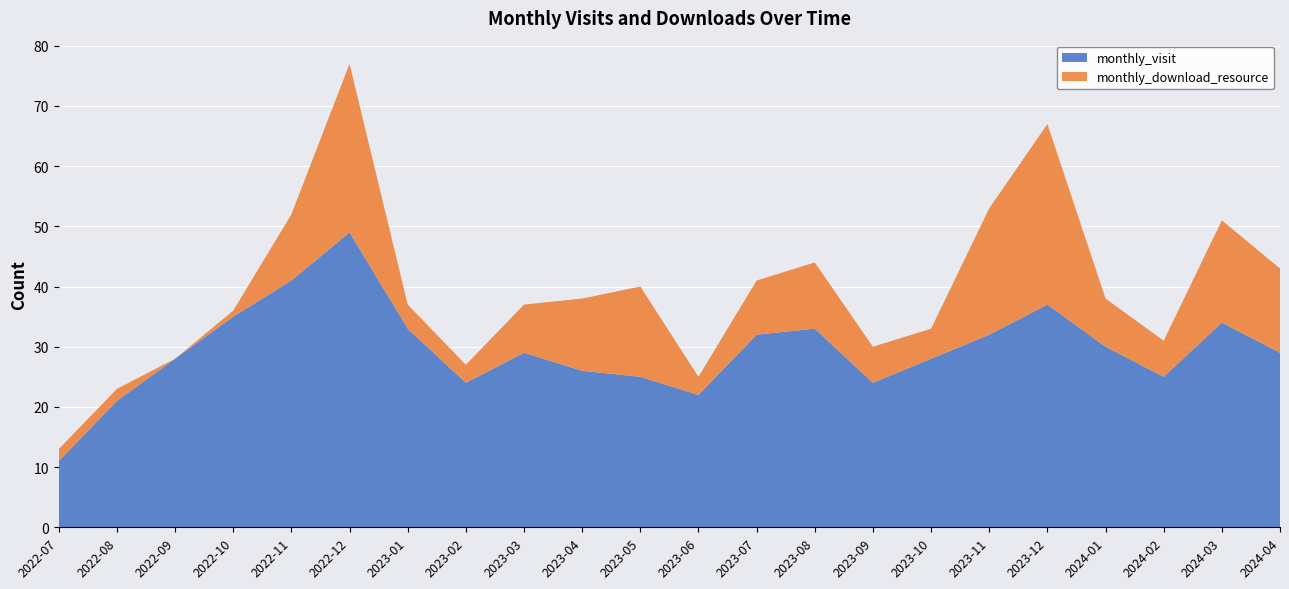

Reading left to right, list all the values displayed in this chart.

monthly_visit: 2022-07=11	2022-08=21	2022-09=28	2022-10=35	2022-11=41	2022-12=49	2023-01=33	2023-02=24	2023-03=29	2023-04=26	2023-05=25	2023-06=22	2023-07=32	2023-08=33	2023-09=24	2023-10=28	2023-11=32	2023-12=37	2024-01=30	2024-02=25	2024-03=34	2024-04=29
monthly_download_resource: 2022-07=2	2022-08=2	2022-09=0	2022-10=1	2022-11=11	2022-12=28	2023-01=4	2023-02=3	2023-03=8	2023-04=12	2023-05=15	2023-06=3	2023-07=9	2023-08=11	2023-09=6	2023-10=5	2023-11=21	2023-12=30	2024-01=8	2024-02=6	2024-03=17	2024-04=14